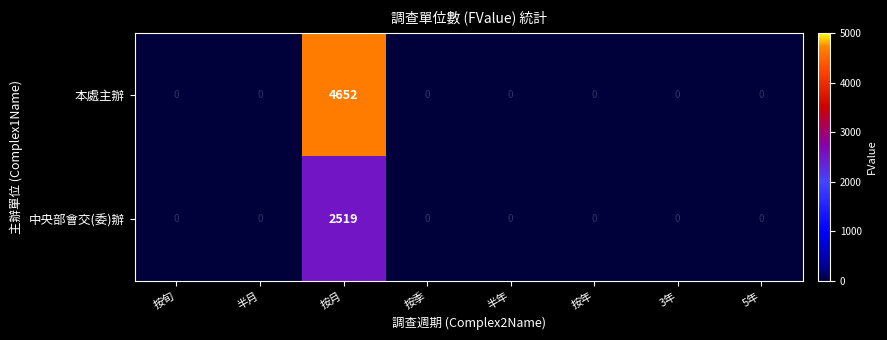

List the series in order of their overall mean, lowest first.

中央部會交(委)辦, 本處主辦